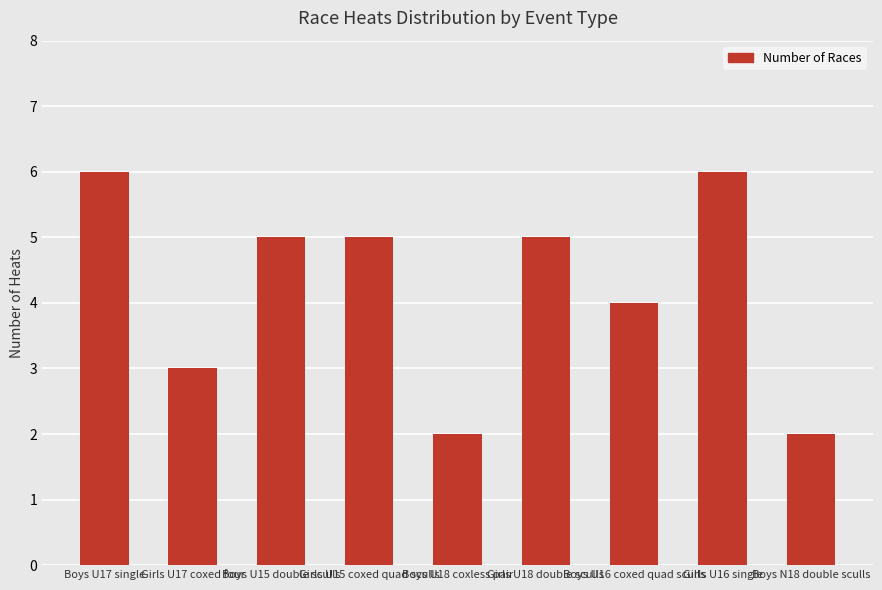

Reading right to left, list all the values displayed in this chart.

2	6	4	5	2	5	5	3	6